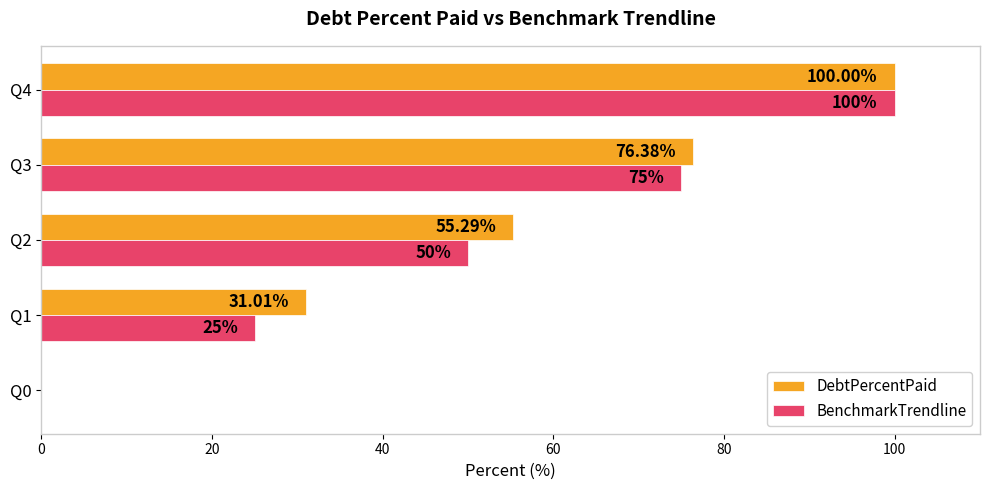

Which series changed the most between Q3 and Q4?

BenchmarkTrendline